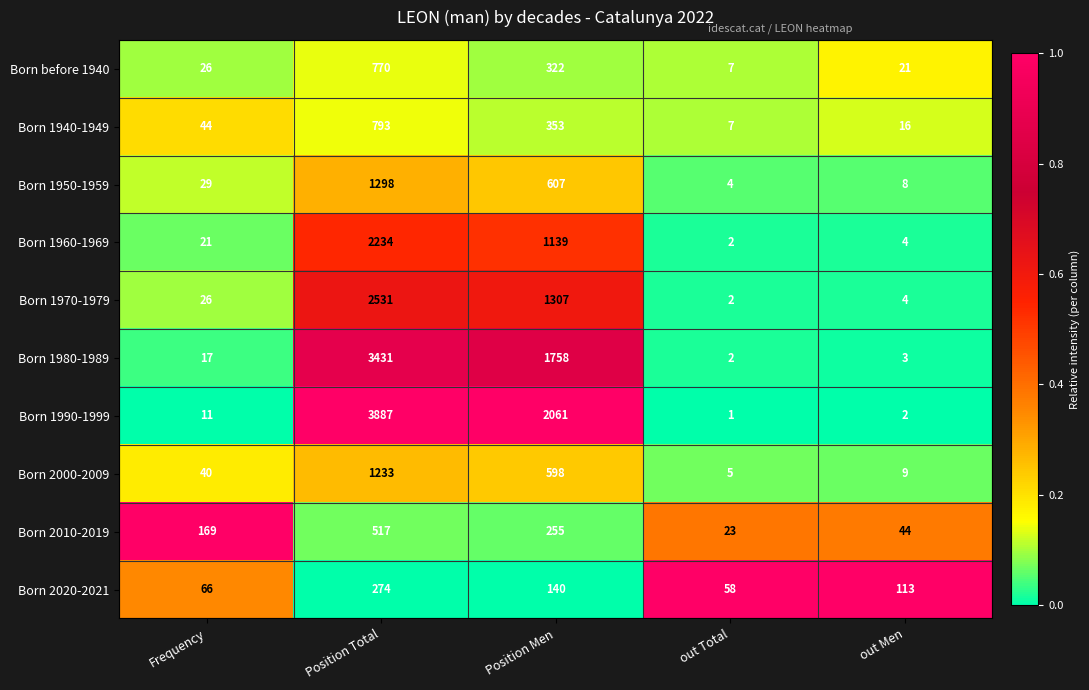

Where is Born 1980-1989 nearest to the value 1716?

Position Men